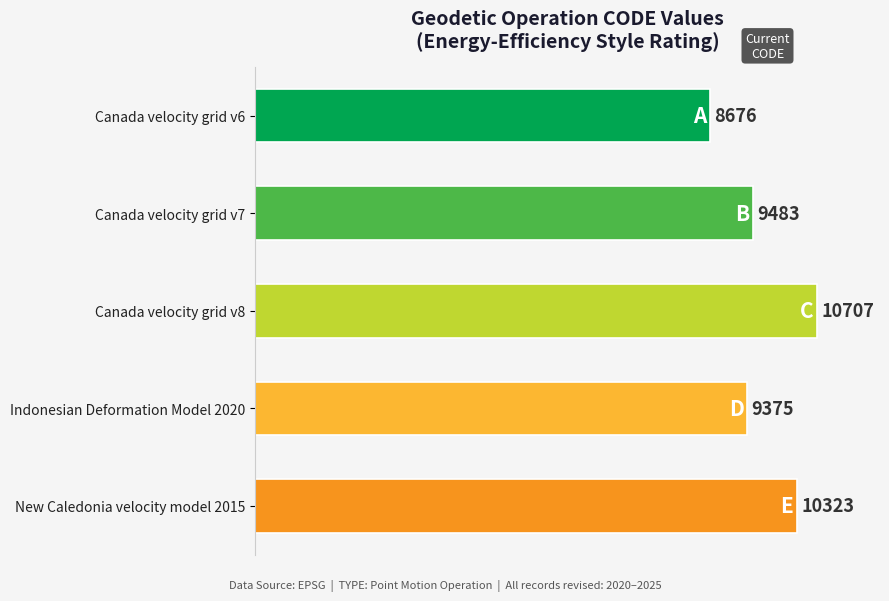

What is the greatest value displayed?

10707